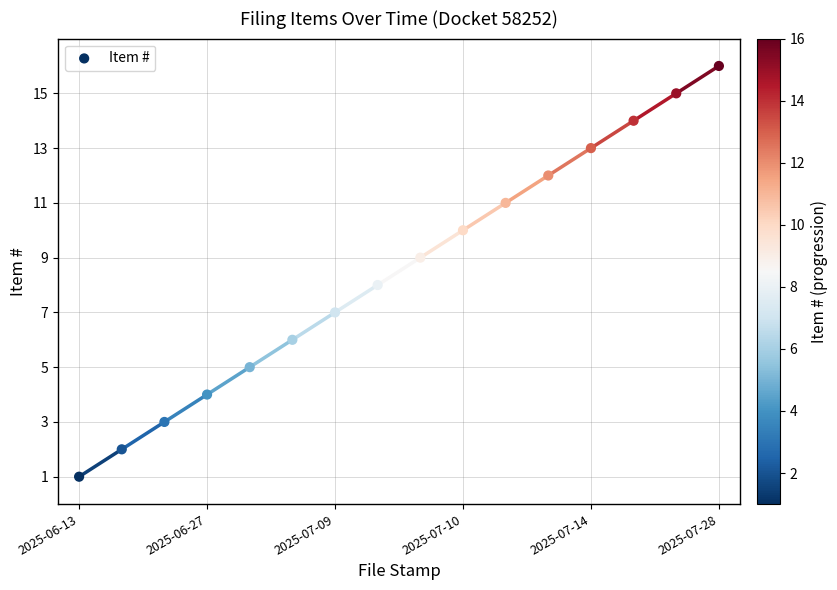

What is the range of Y values (max minus min)?

15